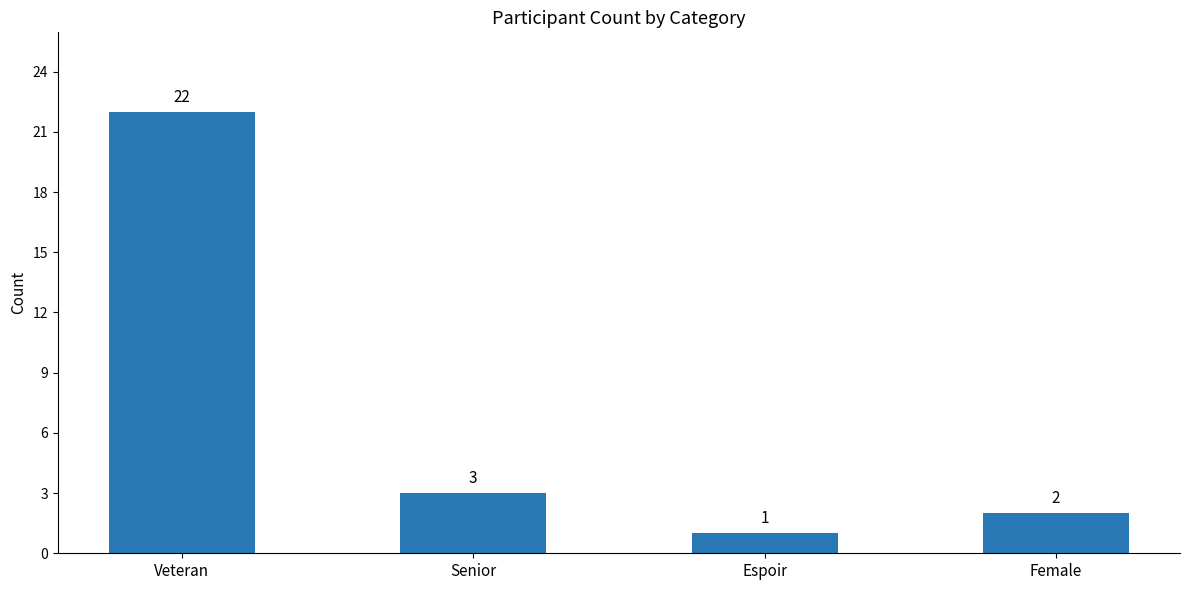

True or false: the data shows 1 at Espoir.

True